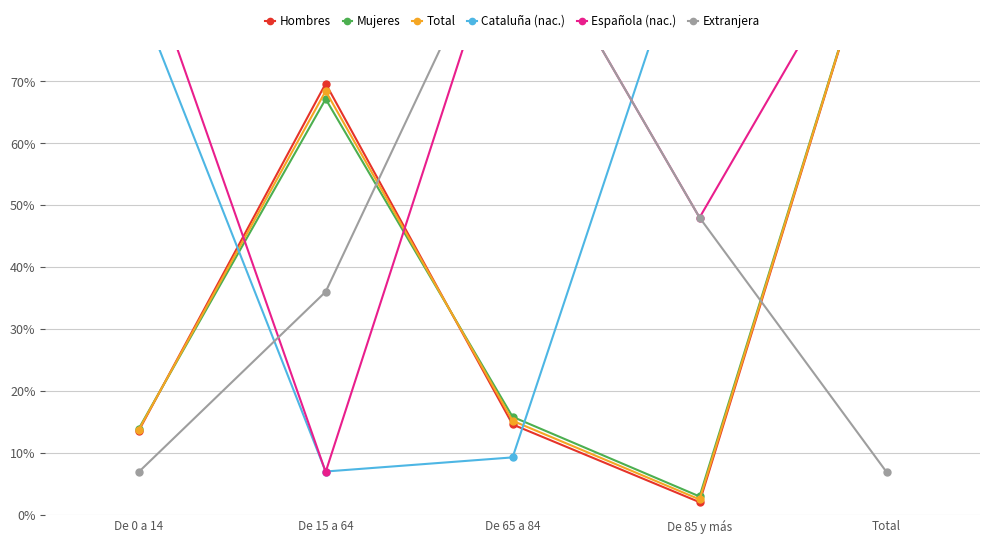

Between De 65 a 84 and De 15 a 64, which is larger?

De 15 a 64